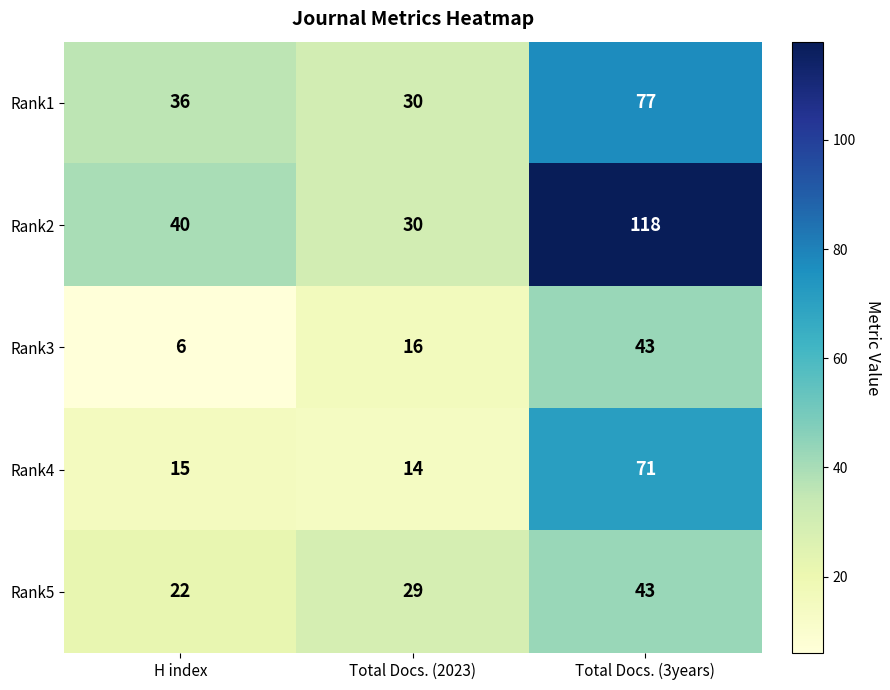

At which label does Rank2 reach its peak?

Total Docs. (3years)